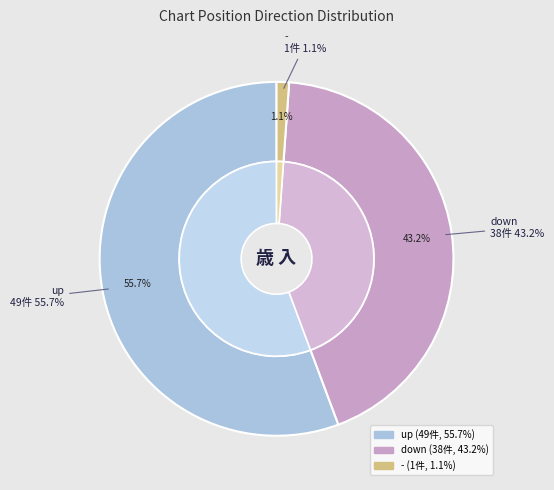

True or false: up accounts for 42% of the total.

False